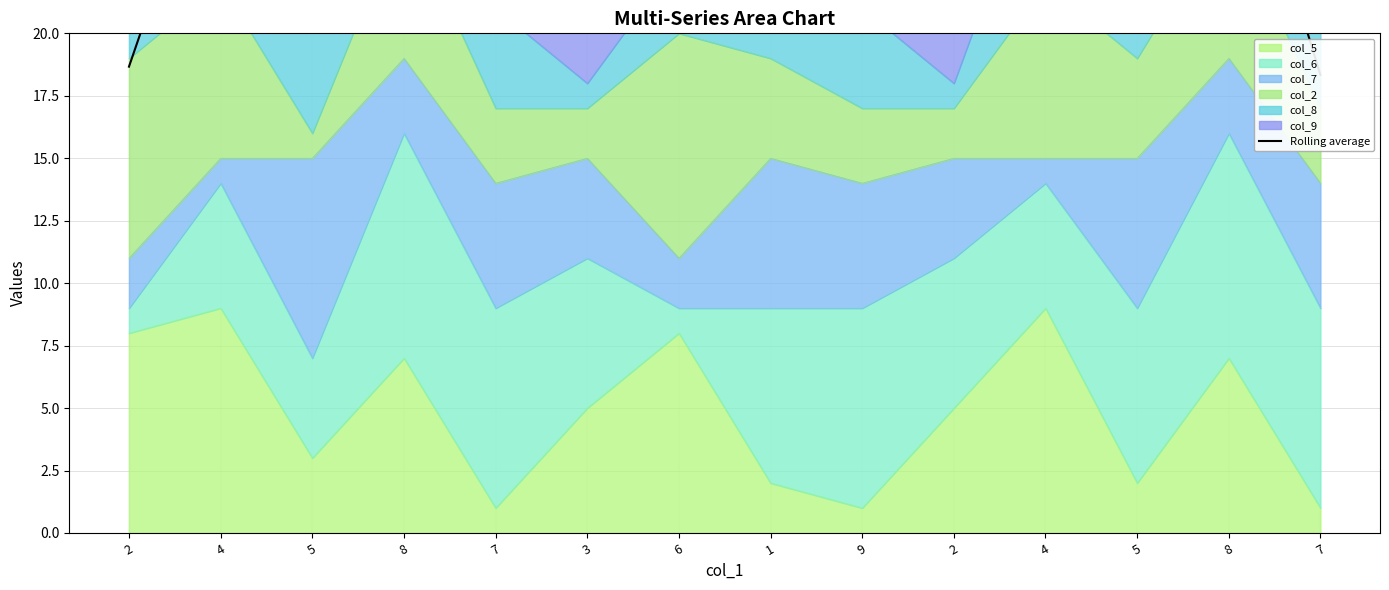

How many values are below 29?

5